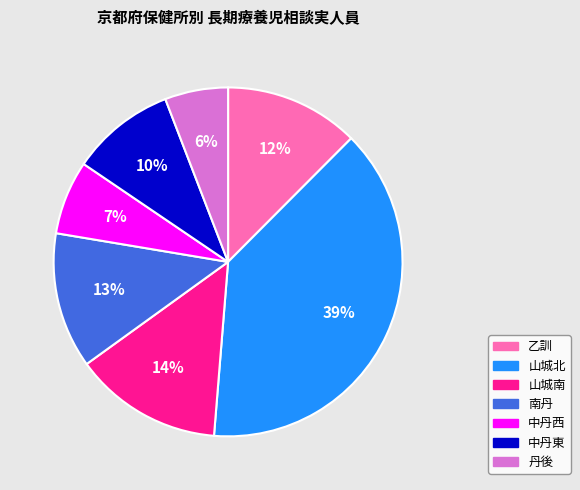

Approximately how many times larger is the value at 丹後 compared to 乙訓?

0.5